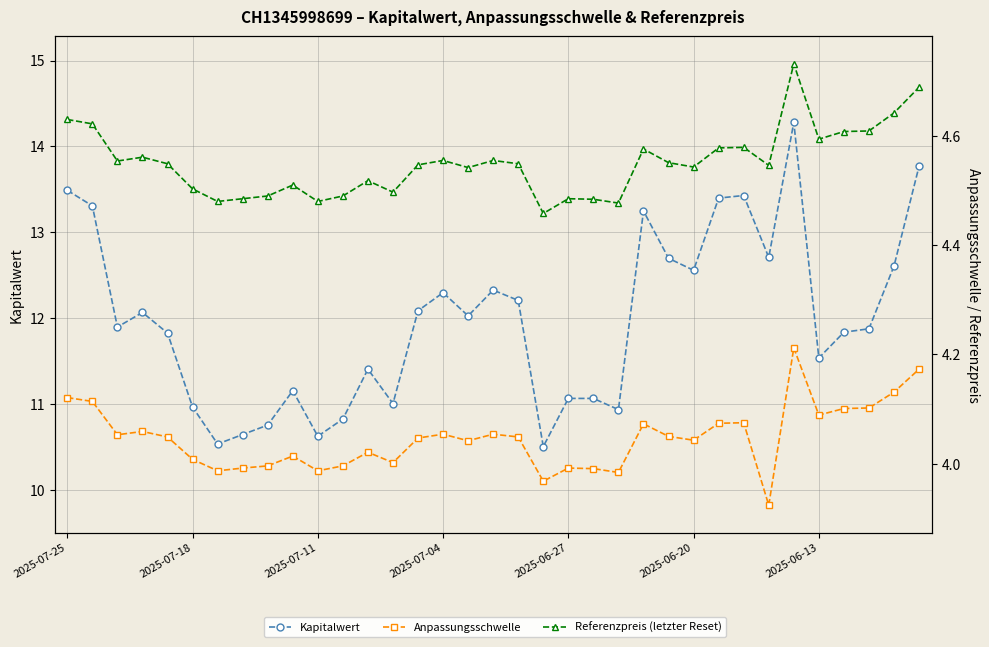

What is the spread (max minus min) of values at 2025-06-27?

7.1